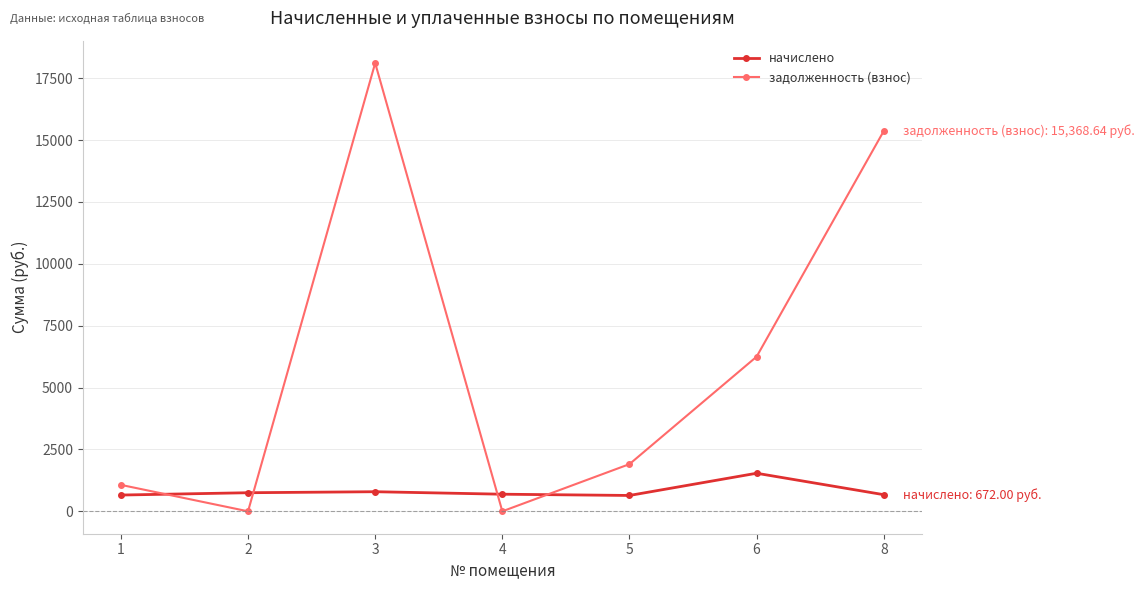

The задолженность (взнос) series shows 18113.0 at 3. True or false?

True